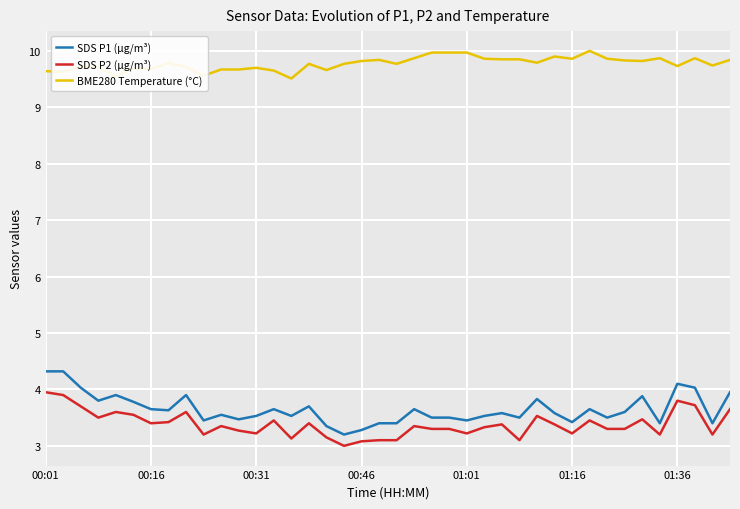

Is this an area chart (filled region under the line)?

No